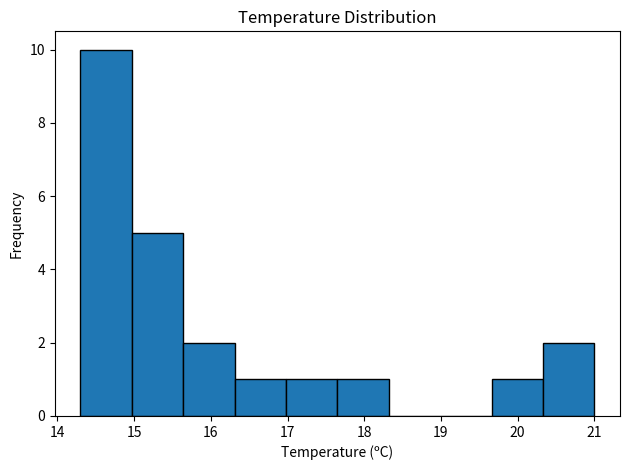

Reading left to right, list every bar in this chart as the range it spans on the x-axis followed by its height. Neither the bar edges nor the heights are printed on the chart, so give them approximately, as read against the axes.

14.30 to 14.97: 10
14.97 to 15.64: 5
15.64 to 16.31: 2
16.31 to 16.98: 1
16.98 to 17.65: 1
17.65 to 18.32: 1
18.32 to 18.99: 0
18.99 to 19.66: 0
19.66 to 20.33: 1
20.33 to 21.00: 2